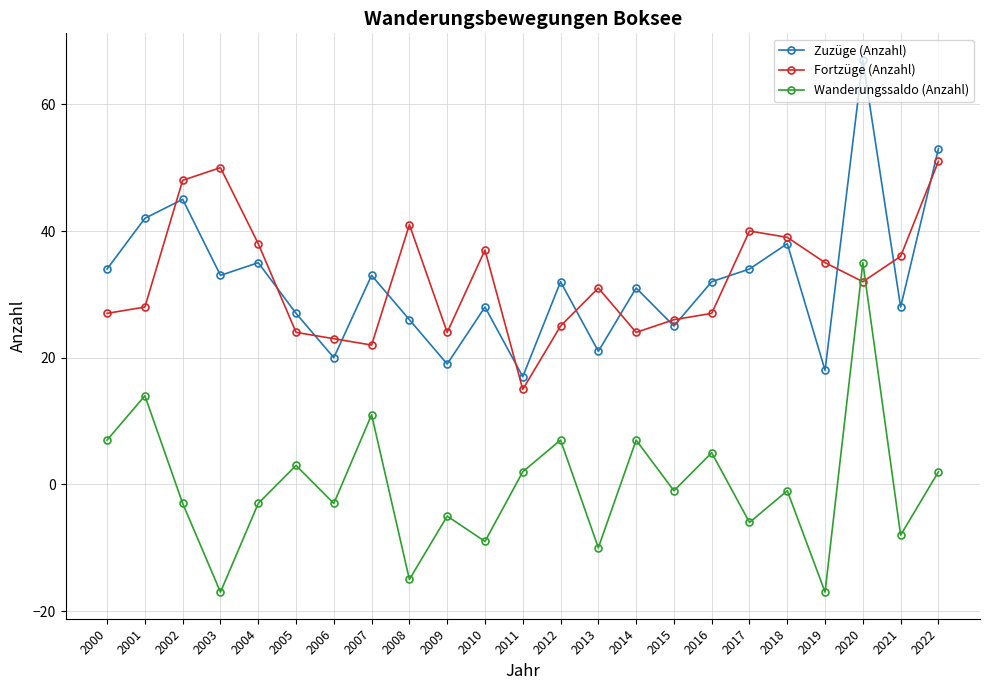

What is the total value across all series at 2010?

56